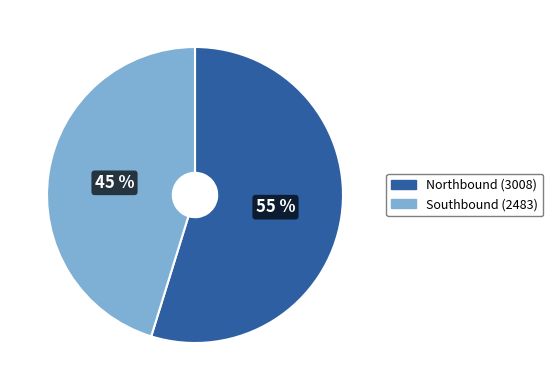

To the nearest percent, what is the difference between the Southbound and Northbound slice percentages?

10%